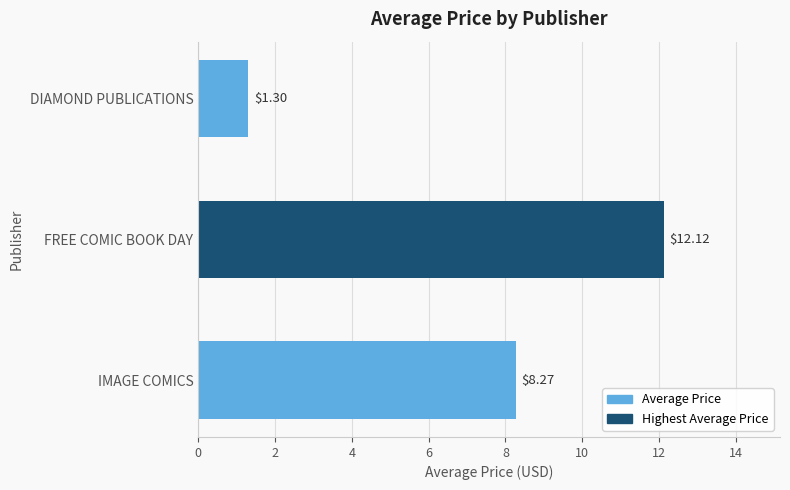

Rank the categories by value from lowest to highest.

DIAMOND PUBLICATIONS, IMAGE COMICS, FREE COMIC BOOK DAY